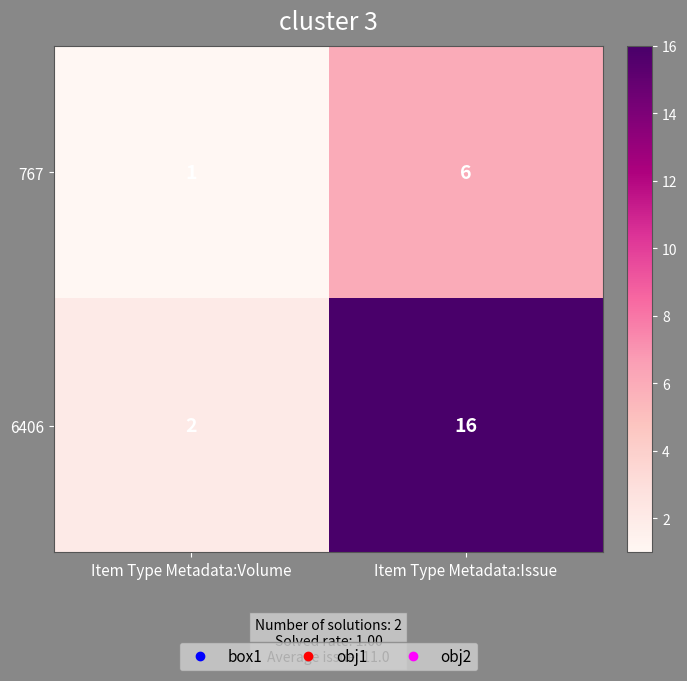

What is the highest value of the 767 series?

6